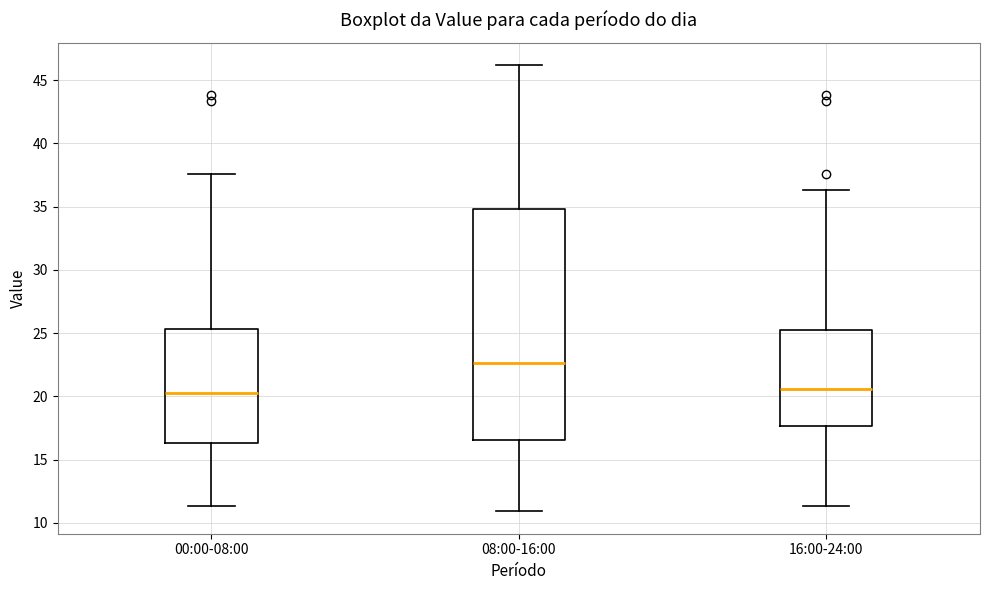

Reading left to right, transcribe this box plot: for each box, give where its median line is, the range the box spans, and where its two whiskers end, as read against the y-axis. The values are not printed on the chart, so give them approximately, as read against the axis.

00:00-08:00: median 20.0, box 16.5 to 25.5, whiskers 11.5 to 37.5
08:00-16:00: median 22.5, box 16.5 to 35.0, whiskers 11.0 to 46.0
16:00-24:00: median 20.5, box 17.5 to 25.5, whiskers 11.5 to 36.5